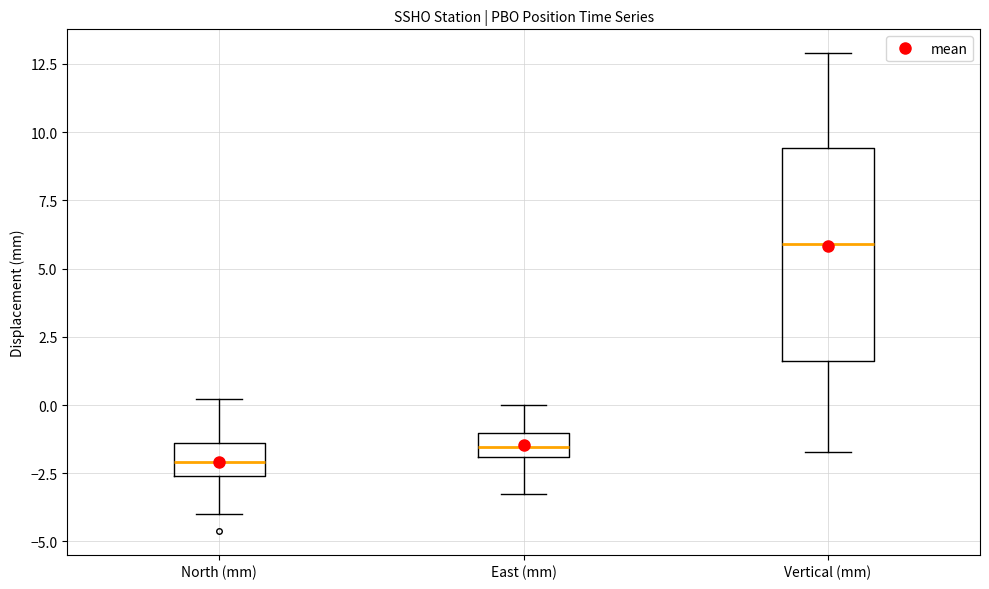

Reading left to right, transcribe this box plot: for each box, give where its median line is, the range the box spans, and where its two whiskers end, as read against the y-axis. The values are not printed on the chart, so give them approximately, as read against the axis.

North (mm): median -2.0, box -2.5 to -1.5, whiskers -4.0 to 0.0
East (mm): median -1.5, box -2.0 to -1.0, whiskers -3.5 to 0.0
Vertical (mm): median 6.0, box 1.5 to 9.5, whiskers -1.5 to 13.0